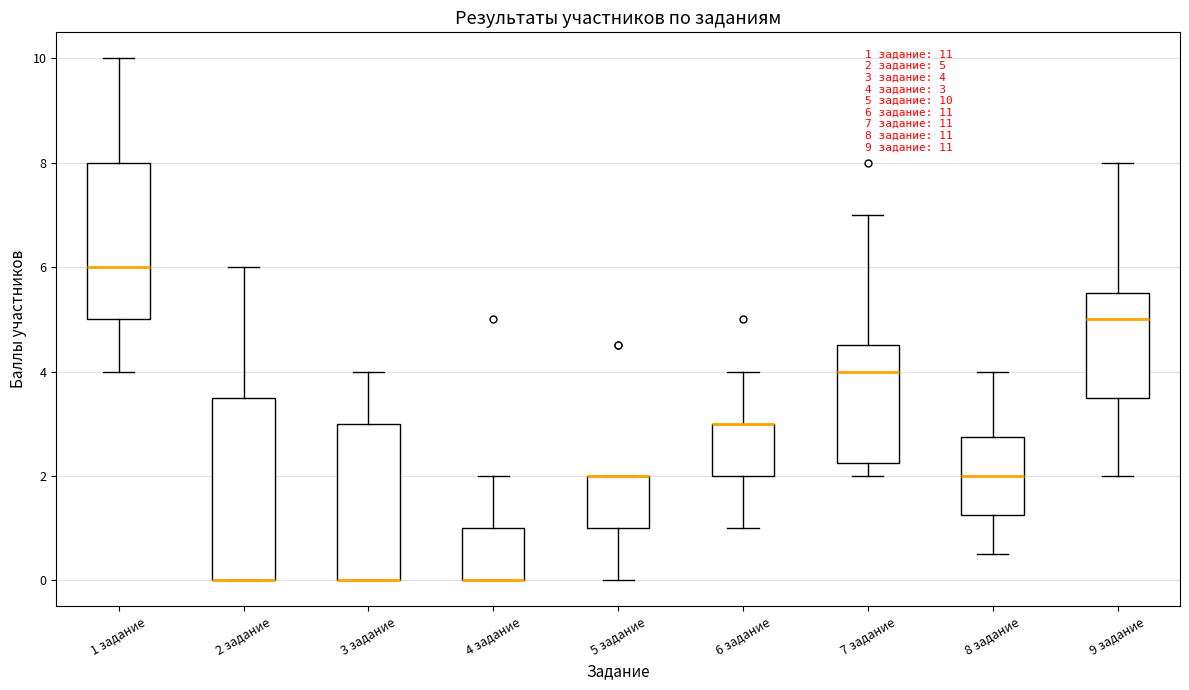

Which box is the tallest, from its lower edge to its upper edge?

2 задание